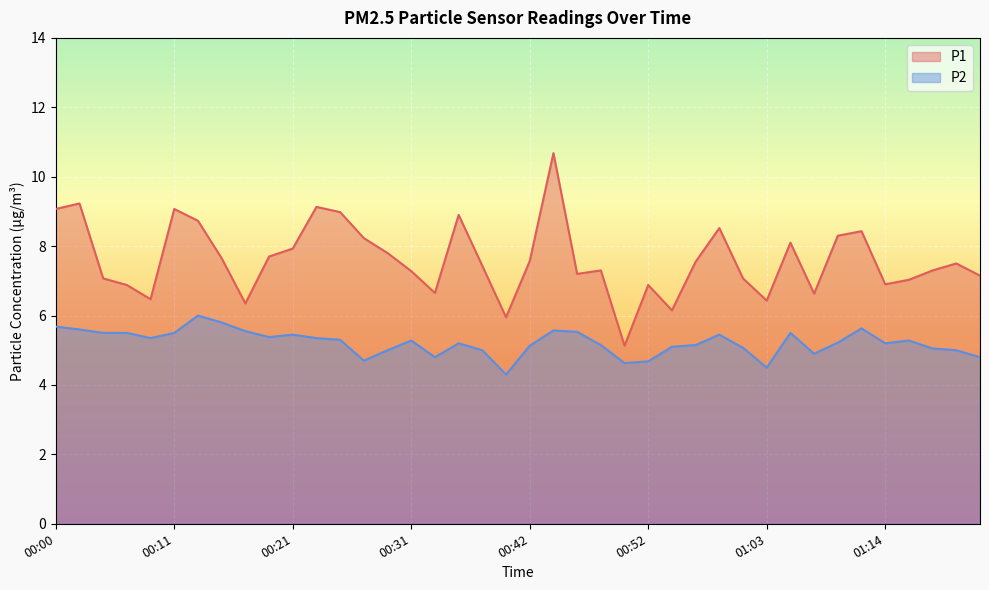

Count the number of categories in the chart.

40